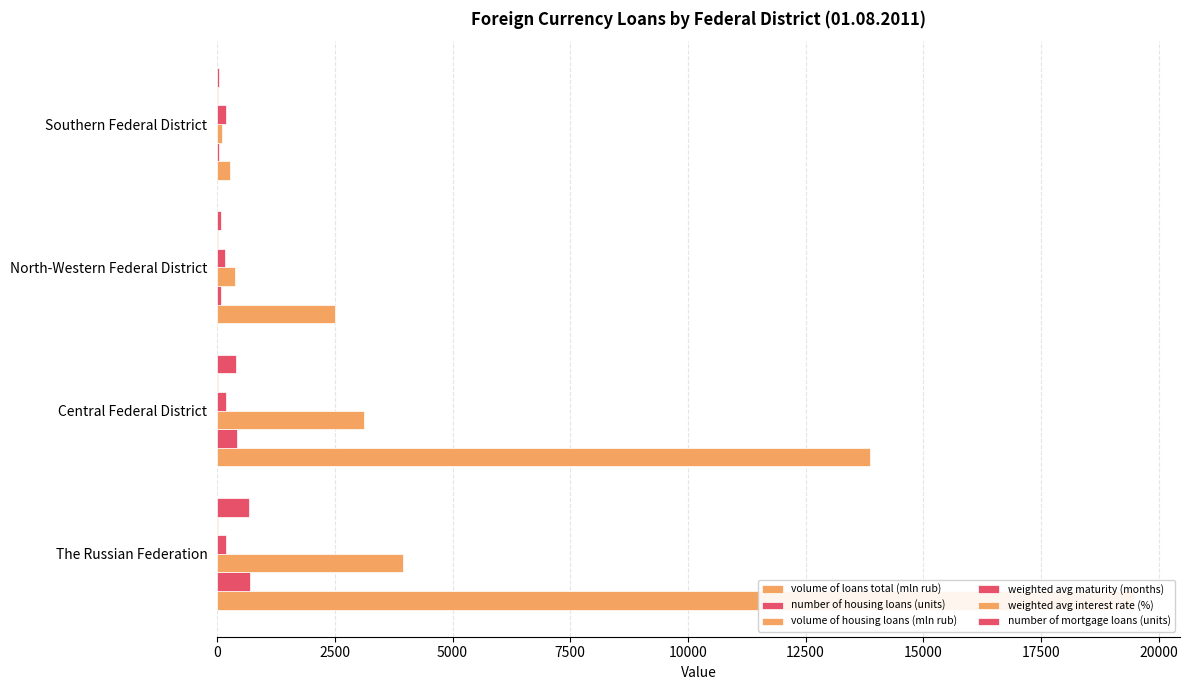

How many data points does each series have?

4